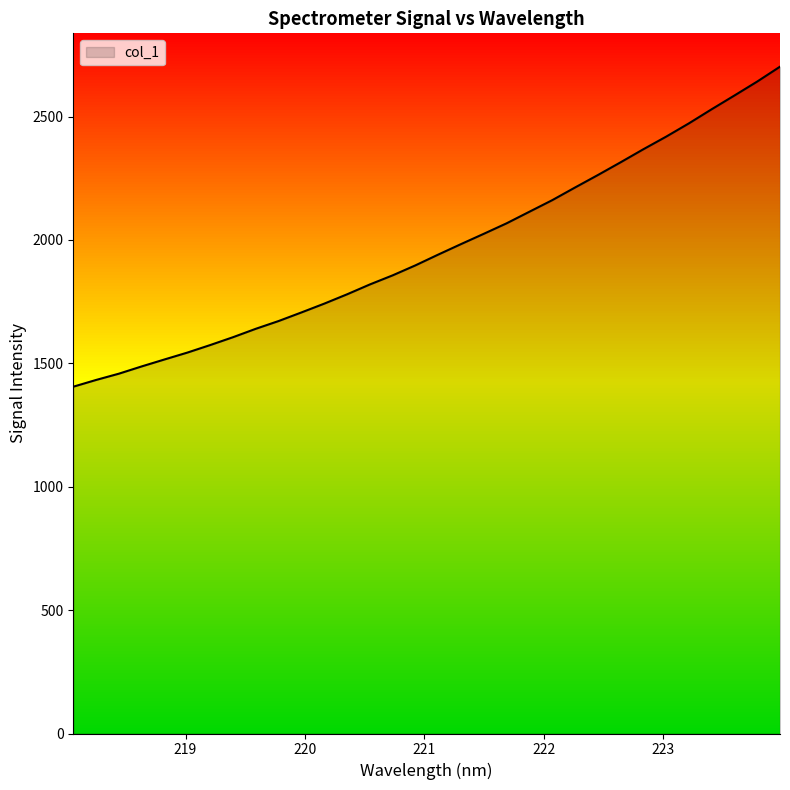

What is the difference between the maximum and minimum values?

1296.9